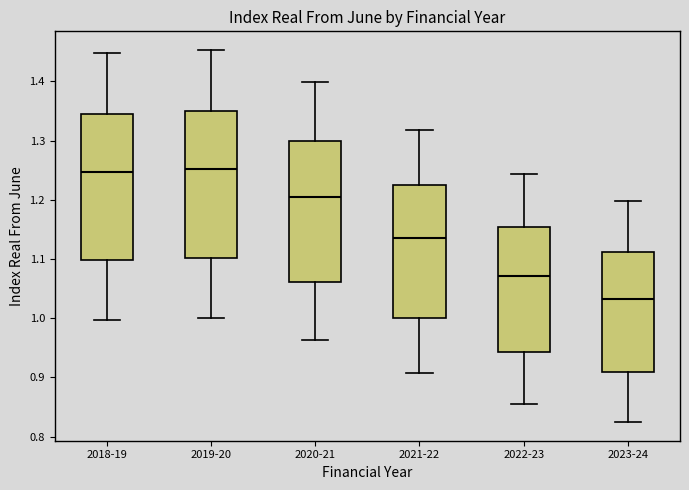

Reading left to right, transcribe this box plot: for each box, give where its median line is, the range the box spans, and where its two whiskers end, as read against the y-axis. The values are not printed on the chart, so give them approximately, as read against the axis.

2018-19: median 1.25, box 1.10 to 1.34, whiskers 1.00 to 1.45
2019-20: median 1.25, box 1.10 to 1.35, whiskers 1.00 to 1.45
2020-21: median 1.21, box 1.06 to 1.30, whiskers 0.96 to 1.40
2021-22: median 1.14, box 1.00 to 1.22, whiskers 0.91 to 1.32
2022-23: median 1.07, box 0.94 to 1.15, whiskers 0.86 to 1.24
2023-24: median 1.03, box 0.91 to 1.11, whiskers 0.82 to 1.20